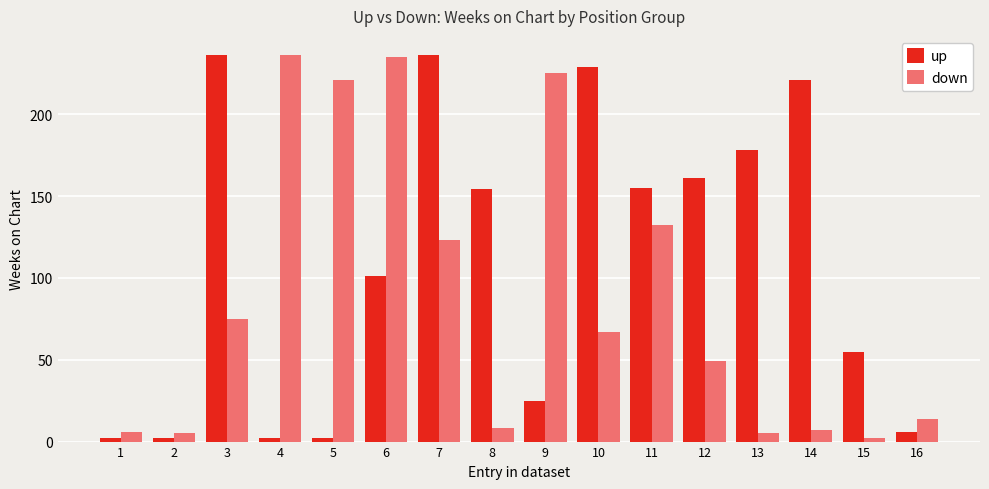

What is the average value of the down series?

88